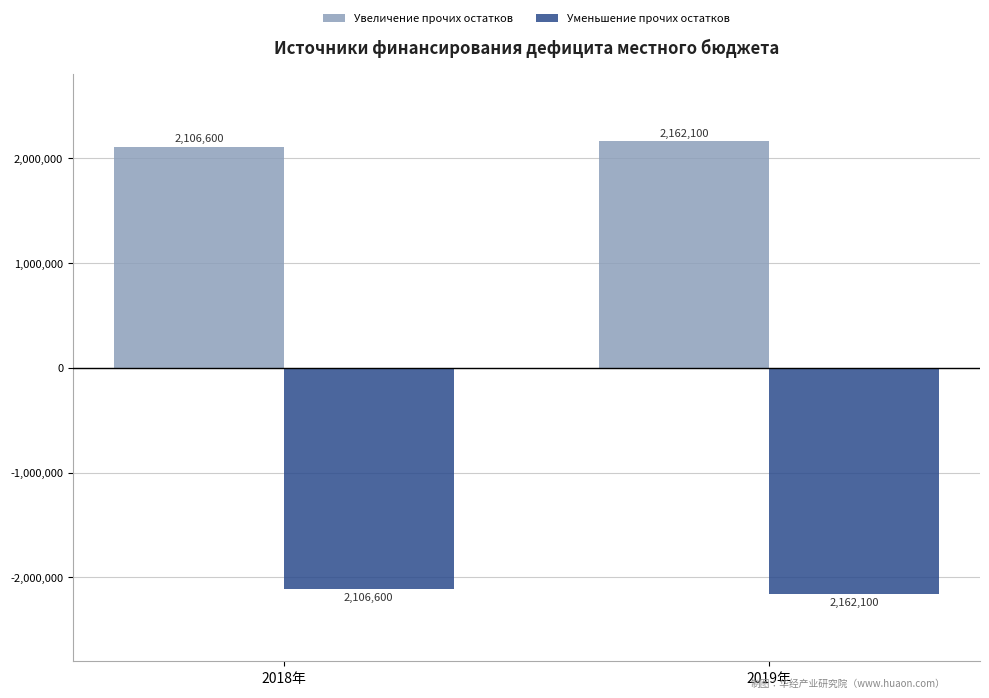

Is the value of Увеличение прочих остатков at 2019年 greater than the value of Уменьшение прочих остатков at 2018年?

Yes